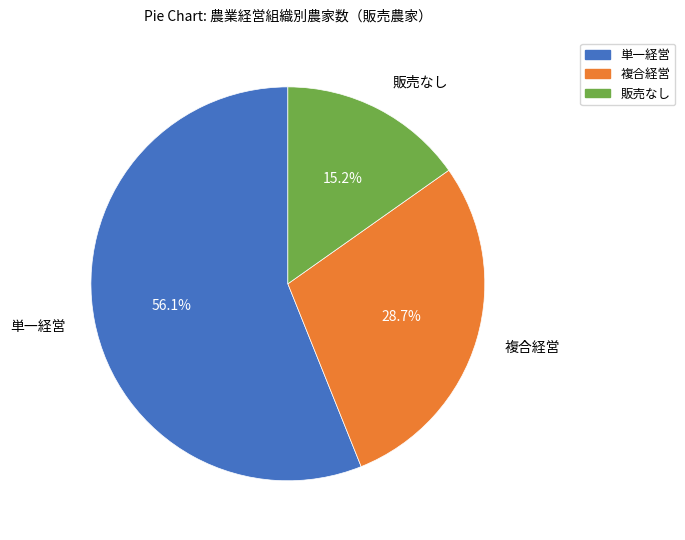

Combined, do 複合経営 and 販売なし account for over 50%?

No